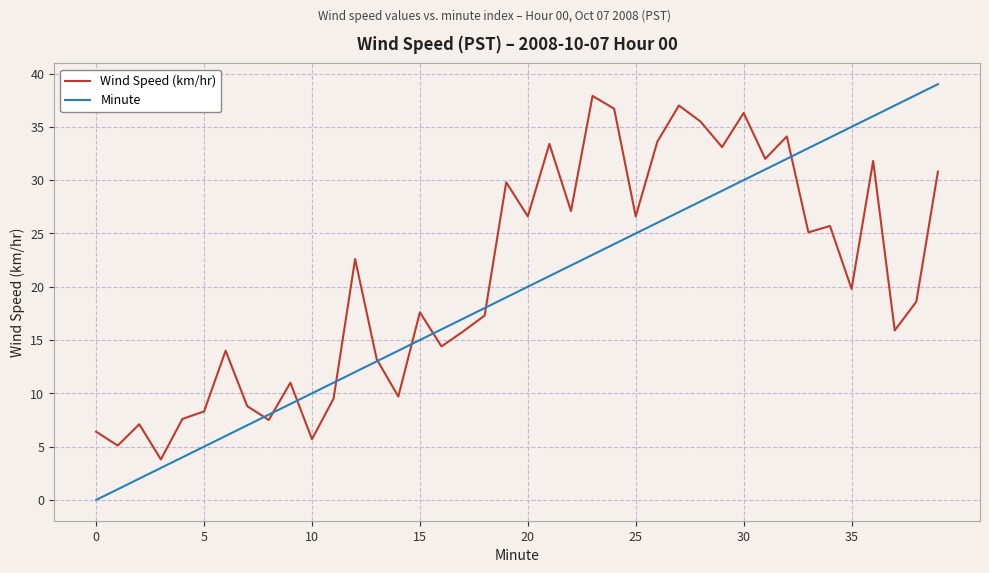

How many values in the Wind Speed (km/hr) series are below 19?

20